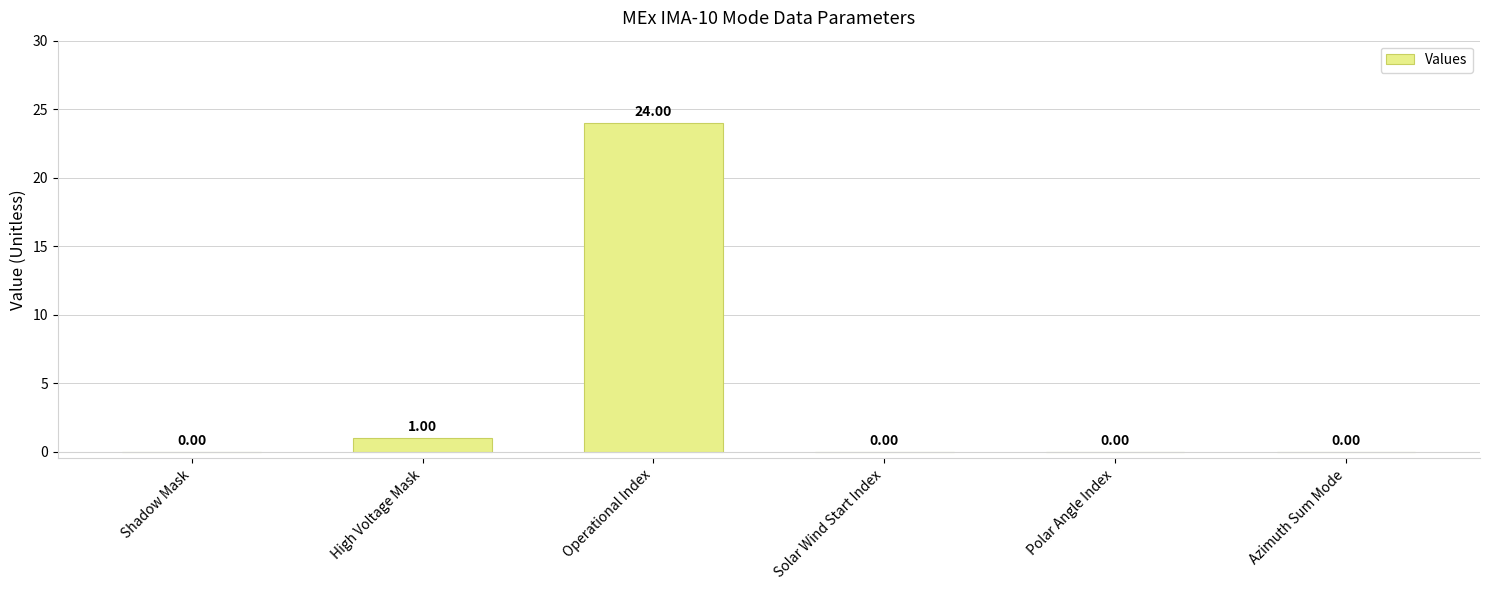

What is the sum of all values?

25